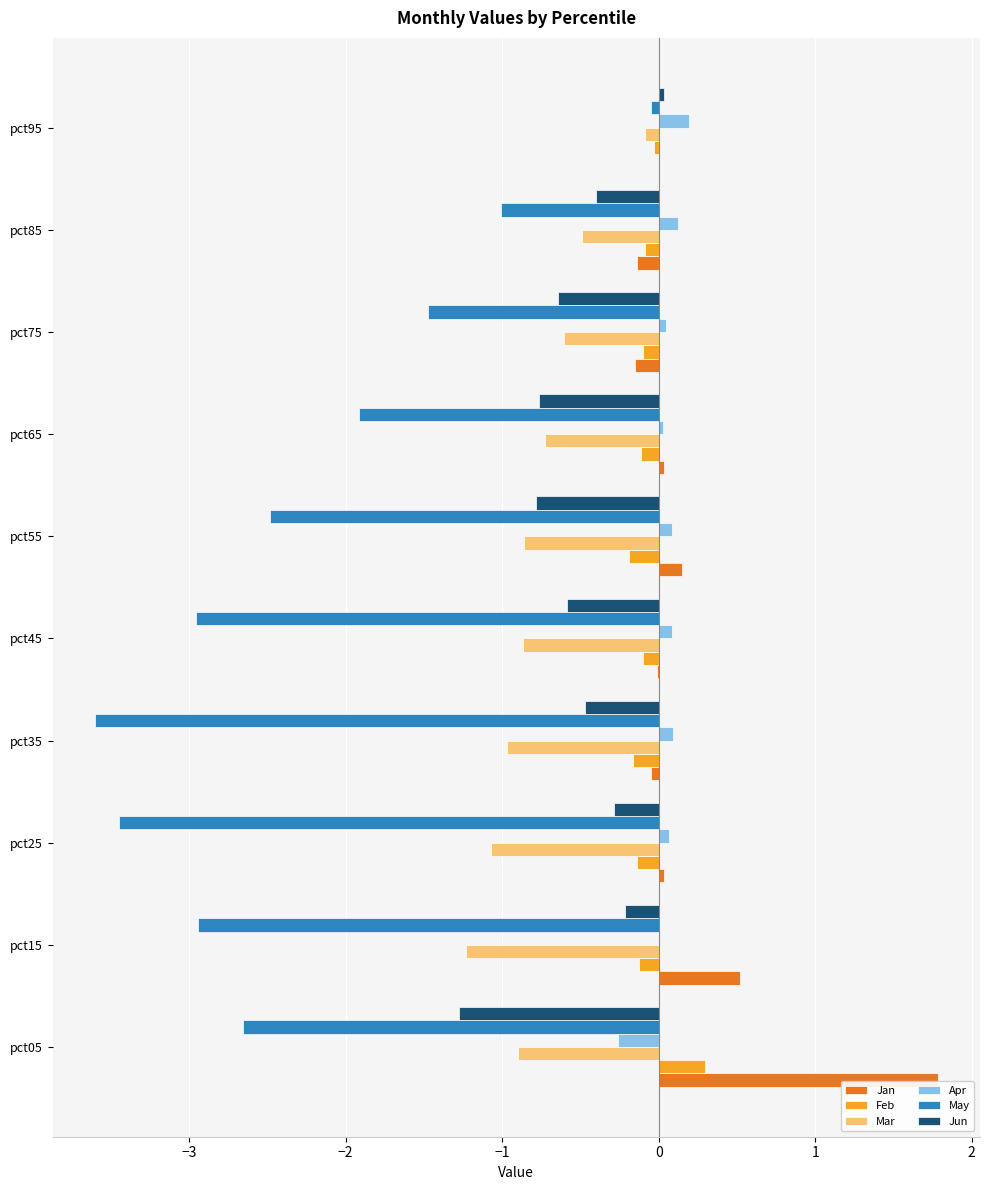

Between pct75 and pct95, which series saw the biggest shift?

May